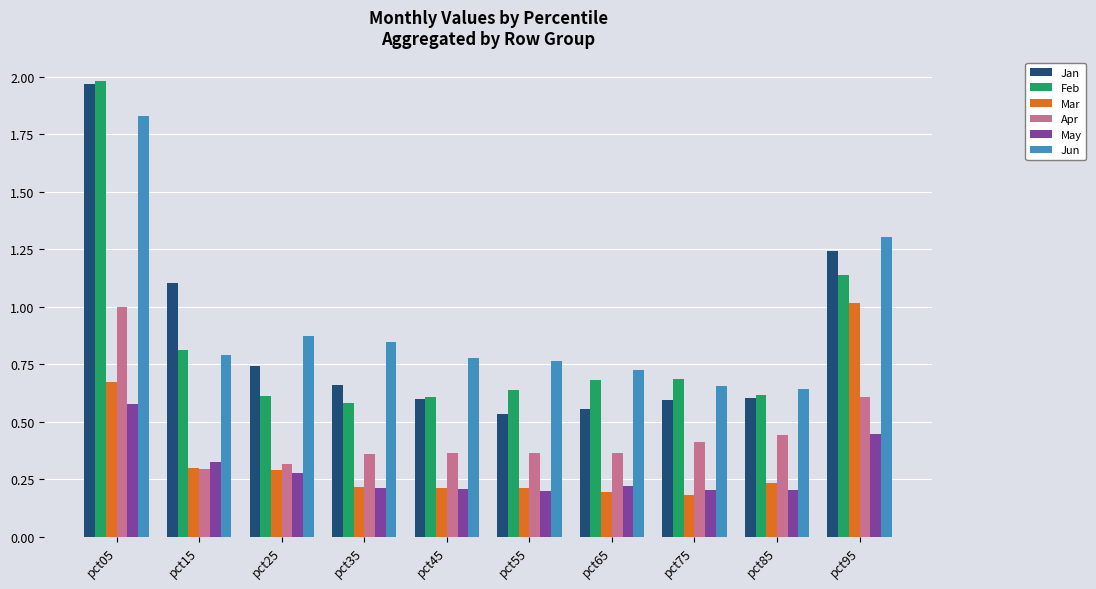

Which label corresponds to the largest value in the chart?

pct05